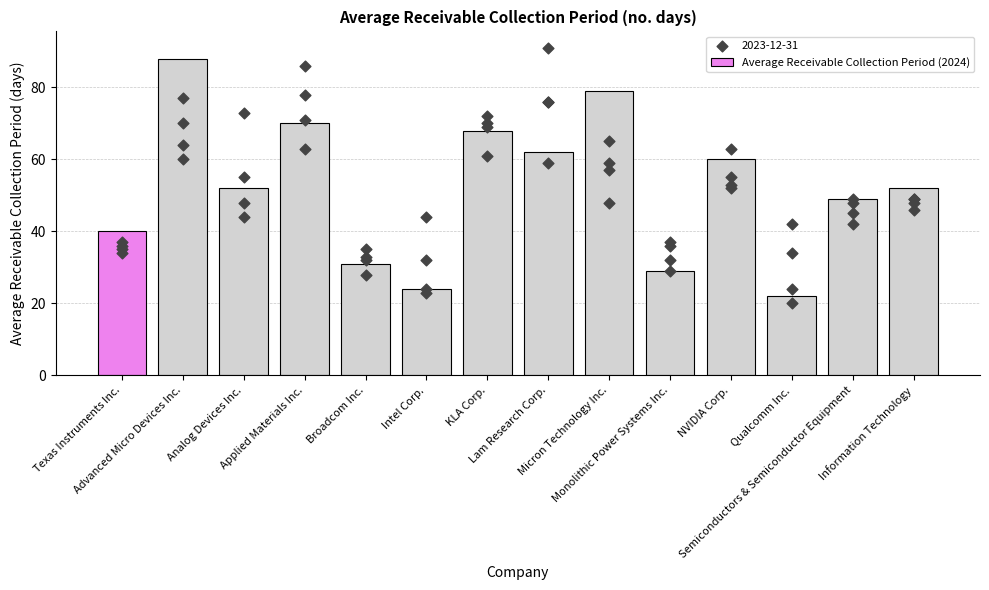

Which has a higher value, Texas Instruments Inc. or Semiconductors & Semiconductor Equipment?

Semiconductors & Semiconductor Equipment